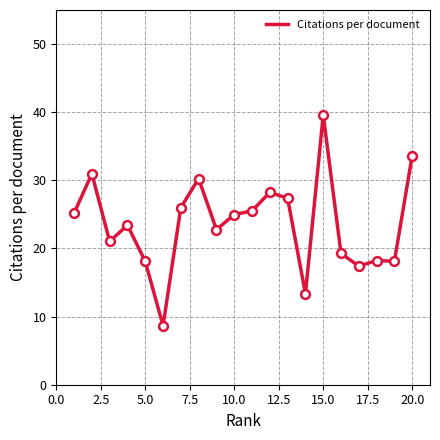

What is the maximum value shown in the chart?

39.6